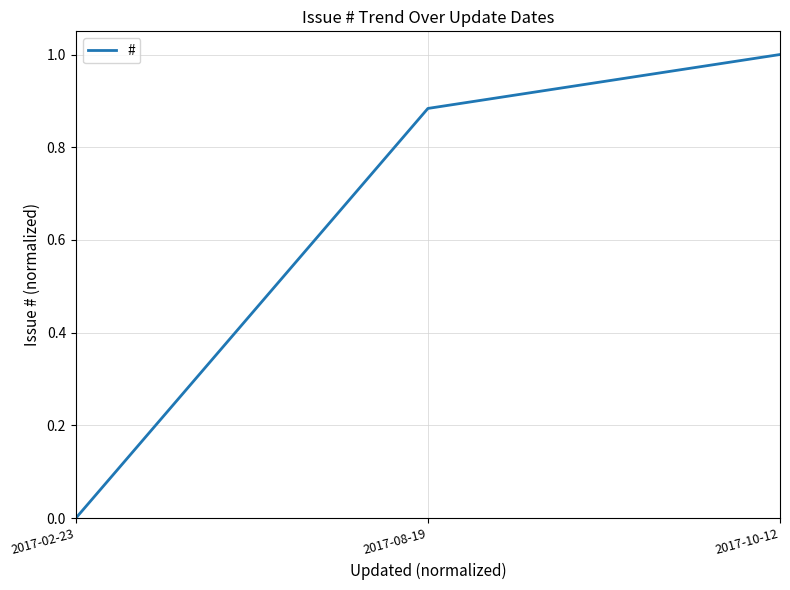

List the labels in order of value, smallest first.

2017-02-23, 2017-08-19, 2017-10-12